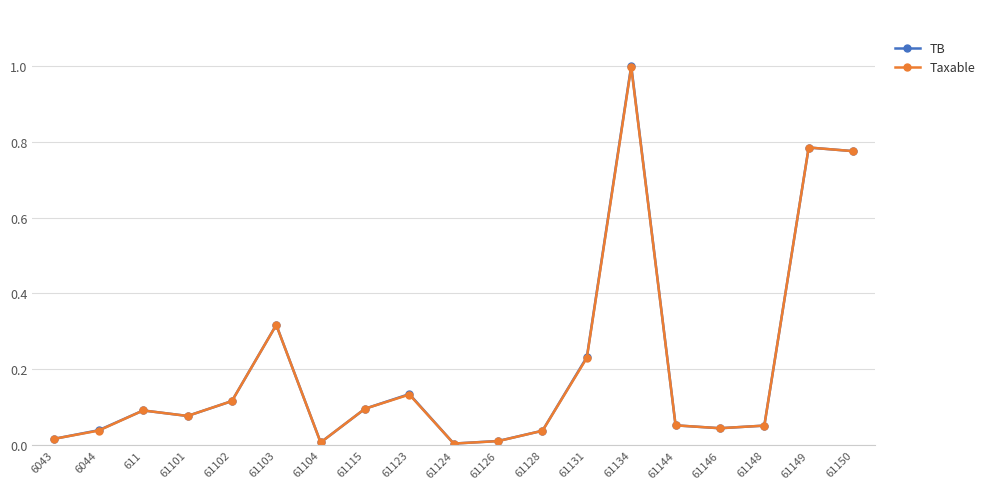

Which series has the widest spread of values?

TB